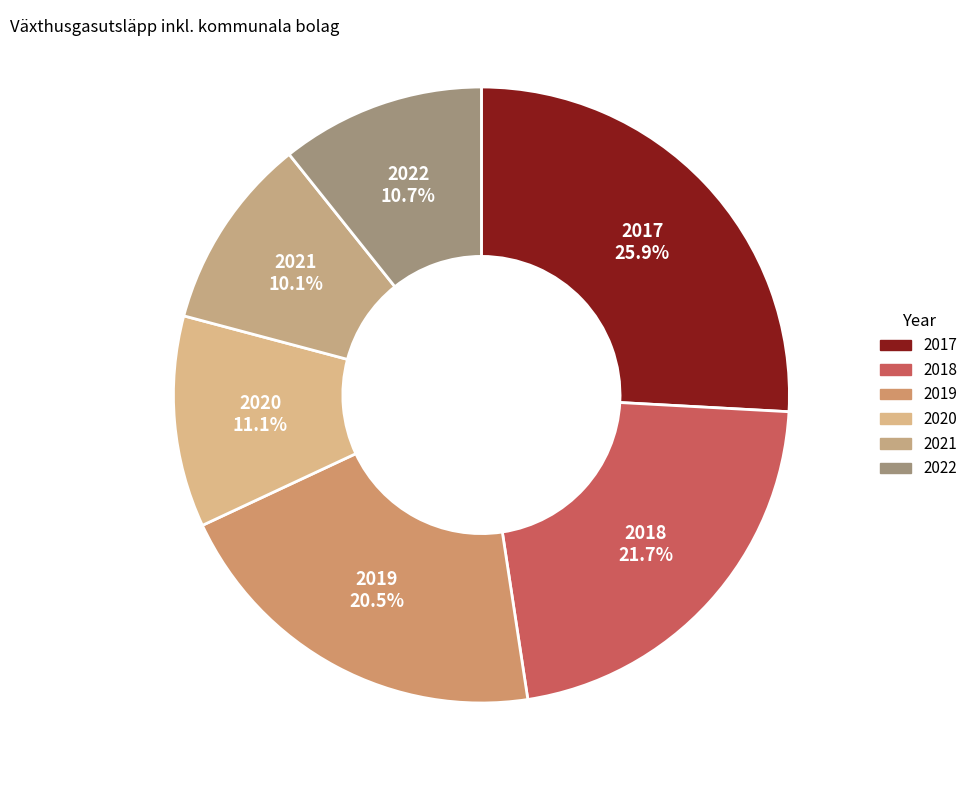

Is there any slice that represents more than half of the pie?

No